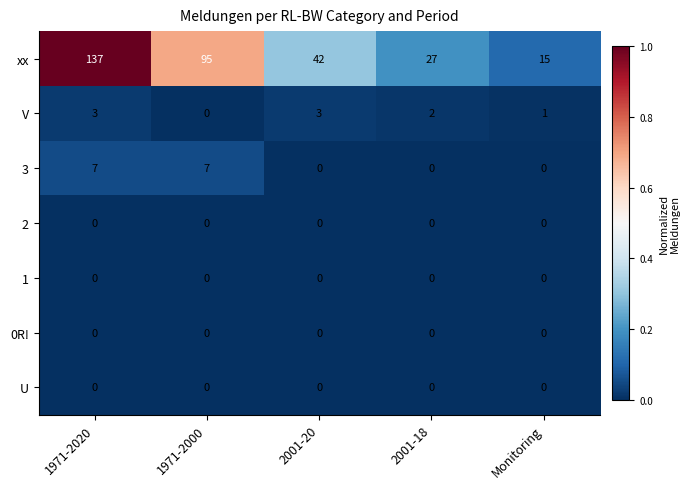

How many series are shown in this chart?

7